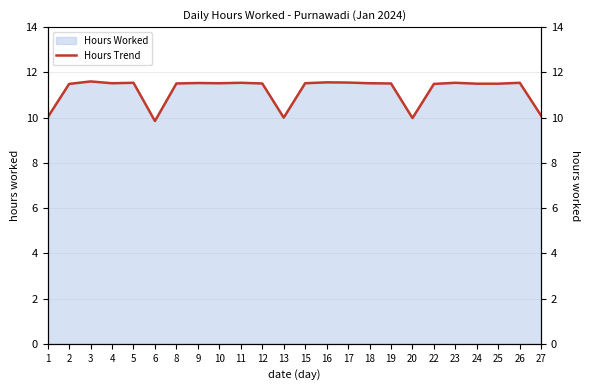

What is the difference between the second highest and minimum values?

1.7